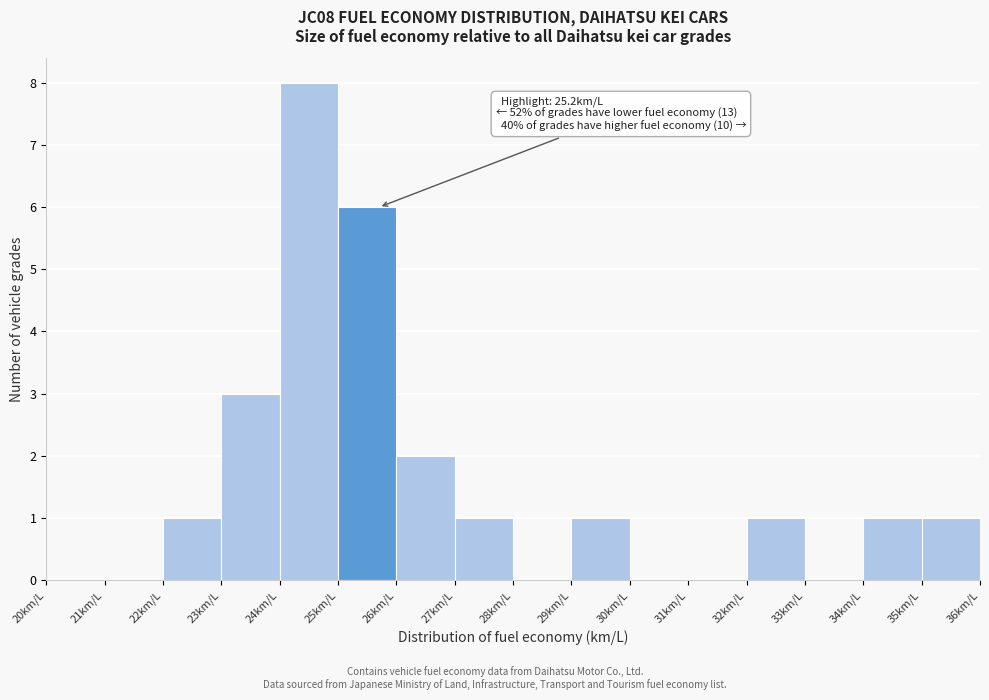

Over which range of the x-axis is the bar tallest?

24 to 25